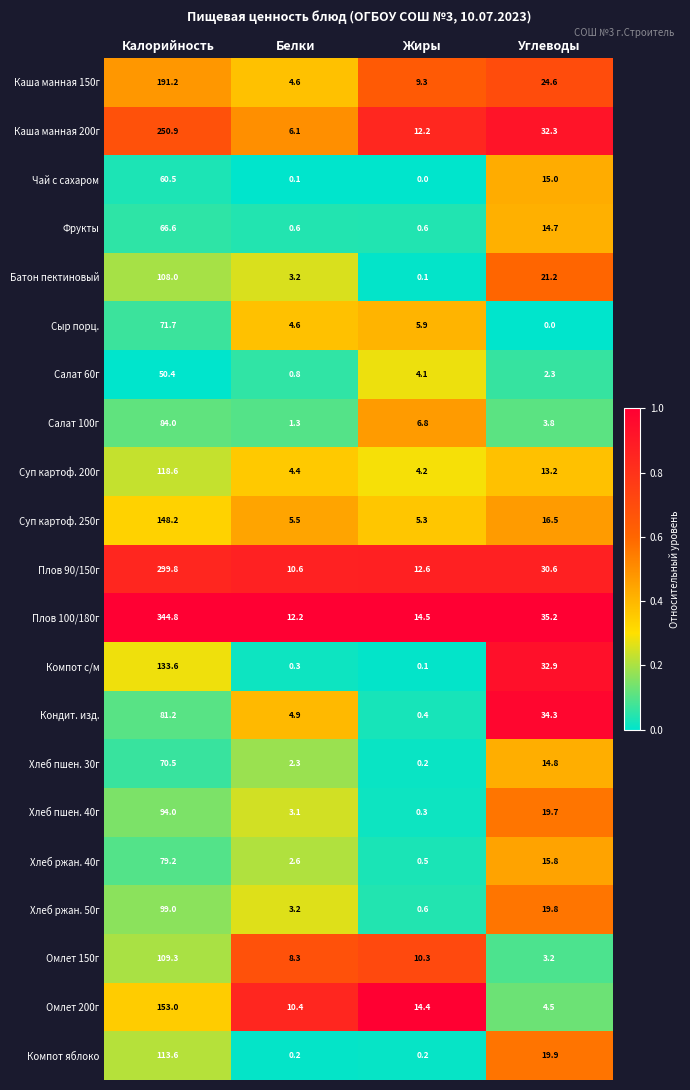

What is the difference between the second highest and minimum values in the Хлеб ржан. 50г series?

19.2